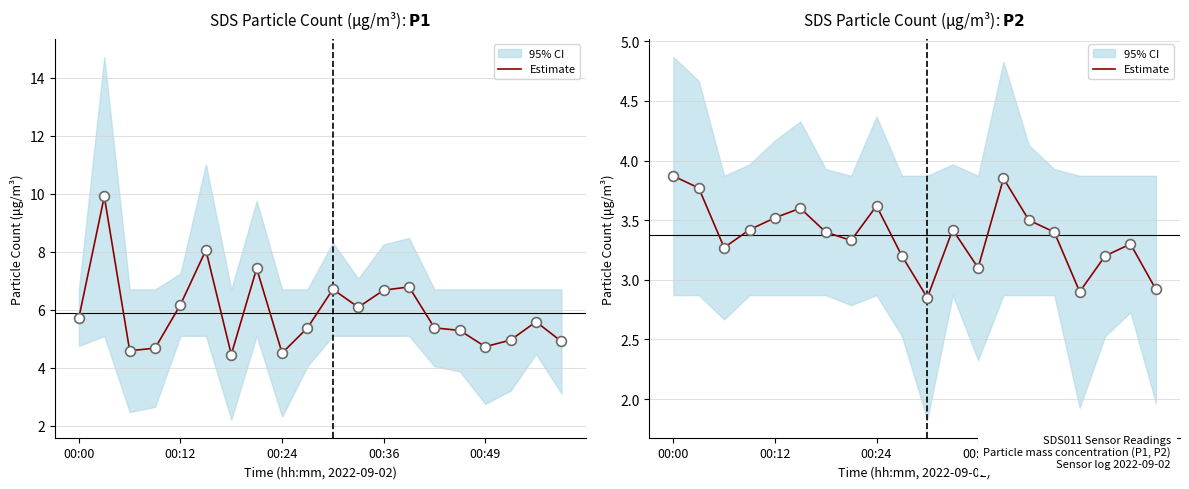

What is the change in value from 5 to 18?

-0.3